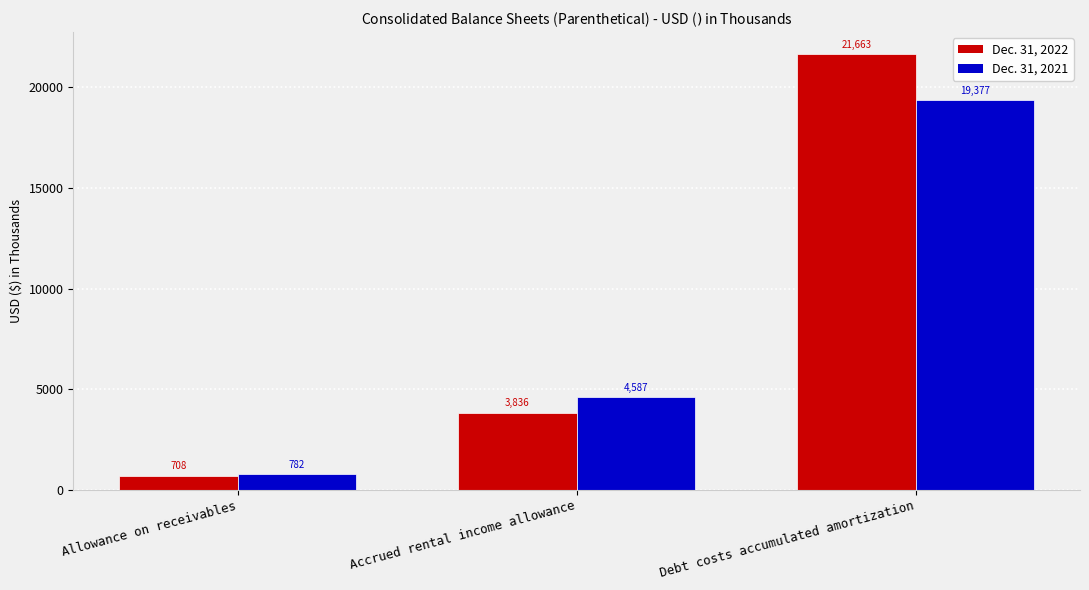

Reading left to right, extract all data points from this chart.

Dec. 31, 2022: 708	3836	21663
Dec. 31, 2021: 782	4587	19377